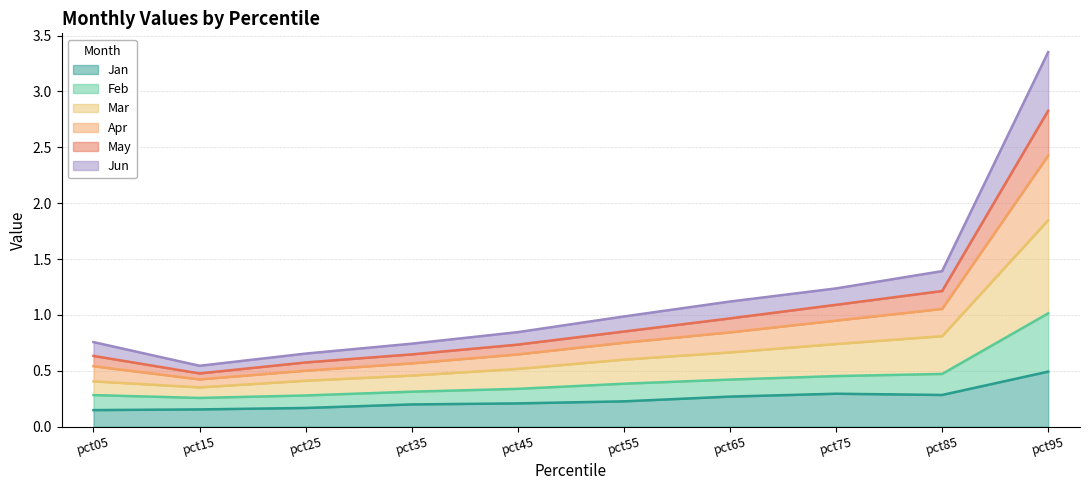

Rank the categories by Feb value from highest to lowest.

pct95, pct85, pct75, pct65, pct55, pct45, pct05, pct35, pct25, pct15